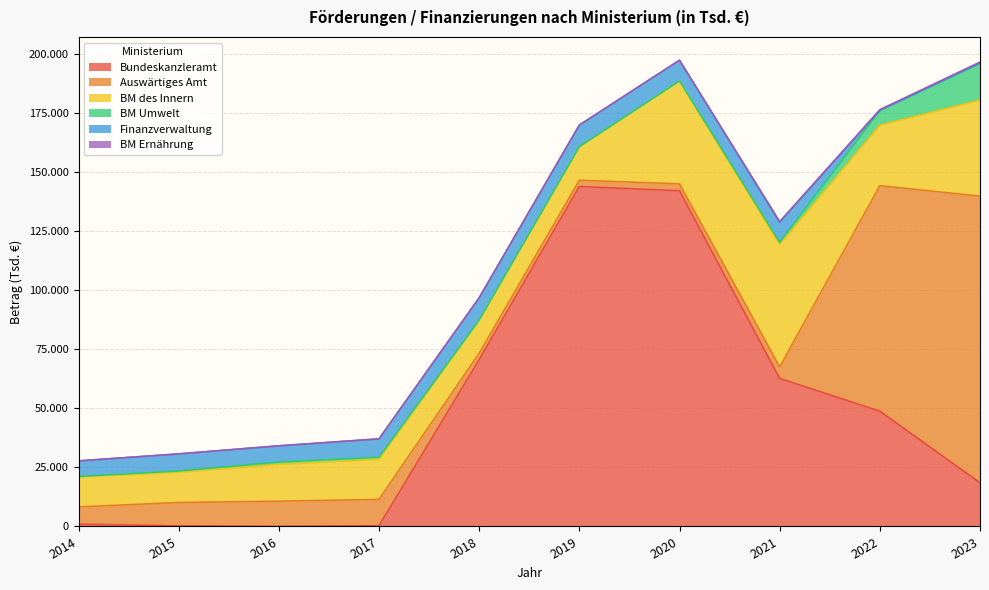

How many lines are shown in the chart?

6